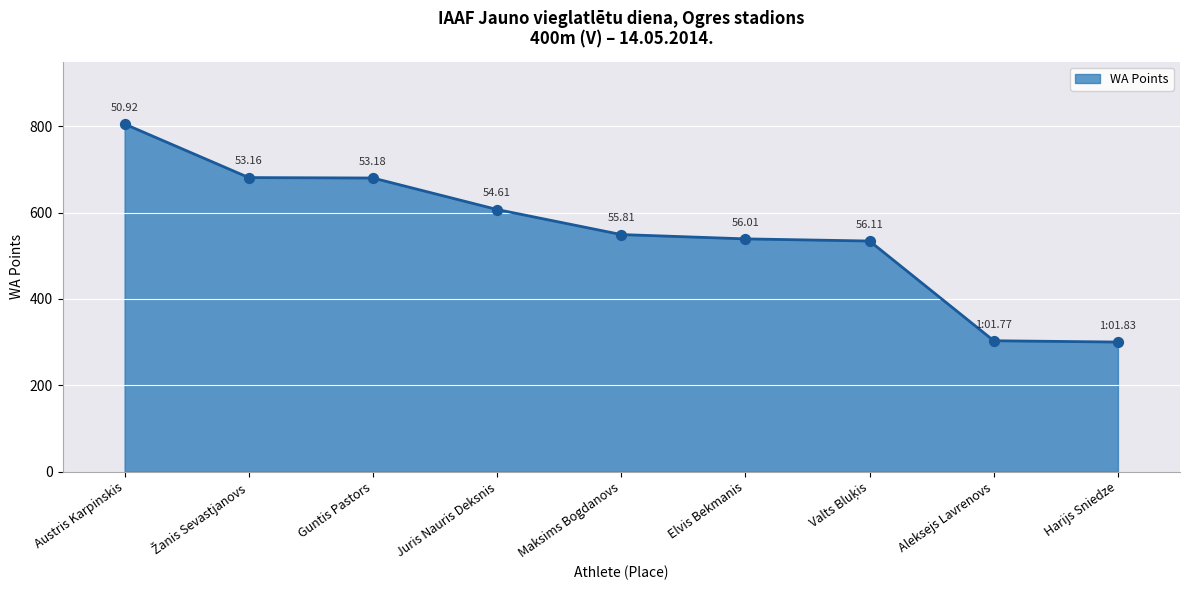

Which has a higher value, Austris Karpinskis or Juris Nauris Deksnis?

Austris Karpinskis